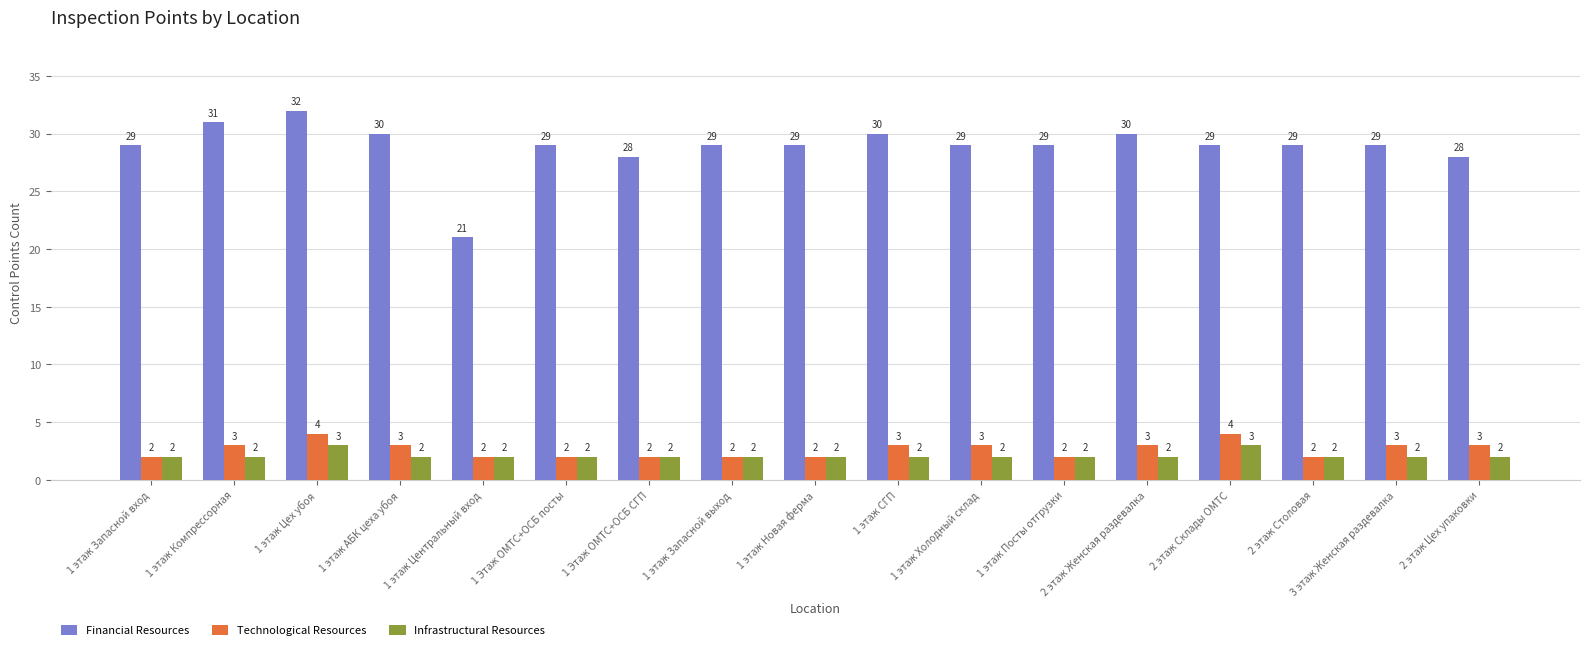

Reading left to right, extract all data points from this chart.

Financial Resources: 29	31	32	30	21	29	28	29	29	30	29	29	30	29	29	29	28
Technological Resources: 2	3	4	3	2	2	2	2	2	3	3	2	3	4	2	3	3
Infrastructural Resources: 2	2	3	2	2	2	2	2	2	2	2	2	2	3	2	2	2